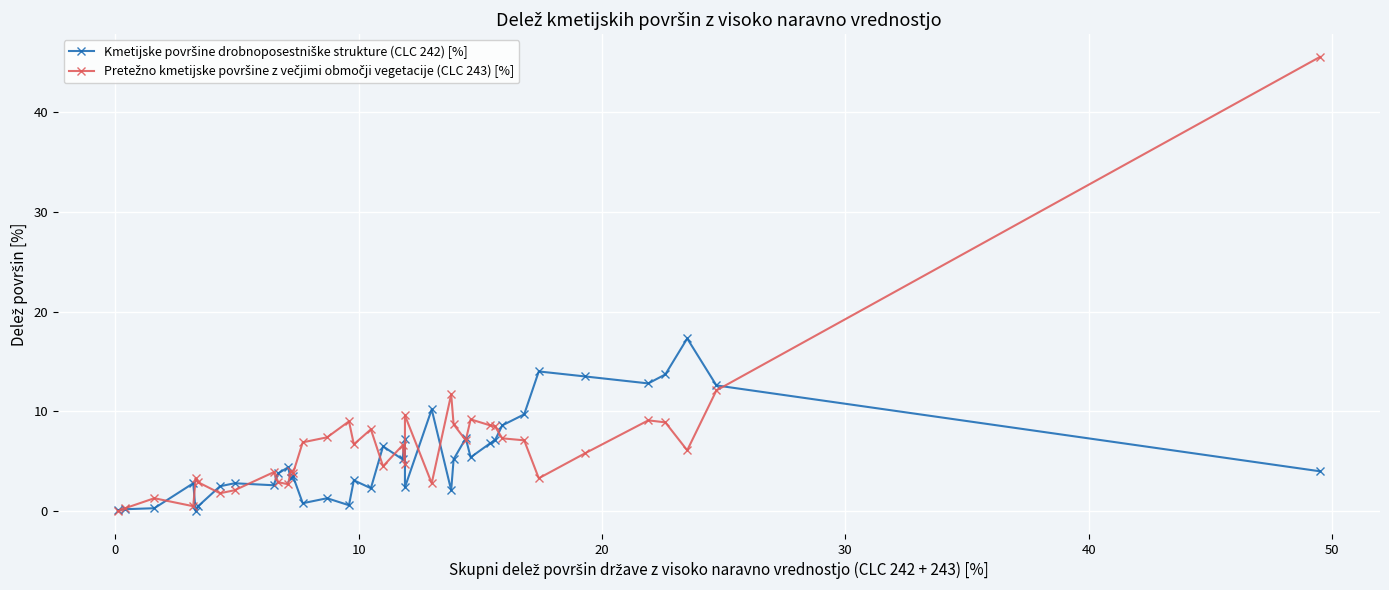

How many categories are shown in the chart?

38